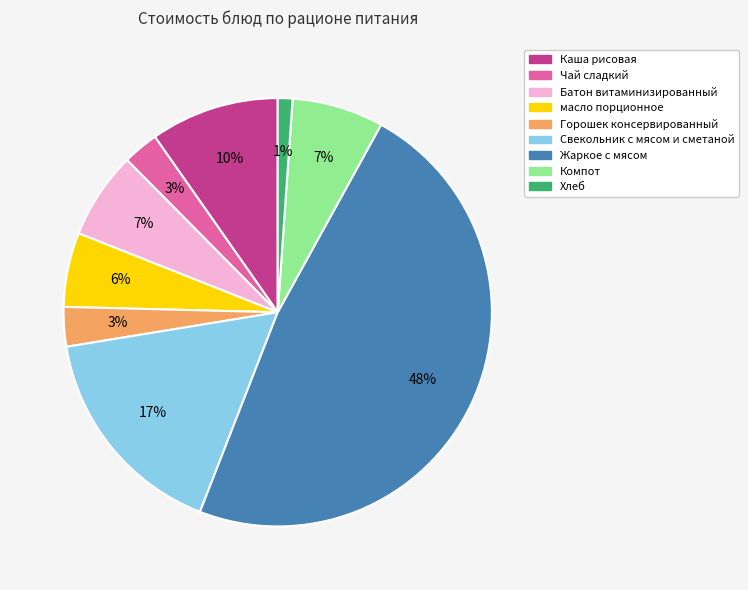

To the nearest percent, what percentage of the pie is масло порционное?

6%